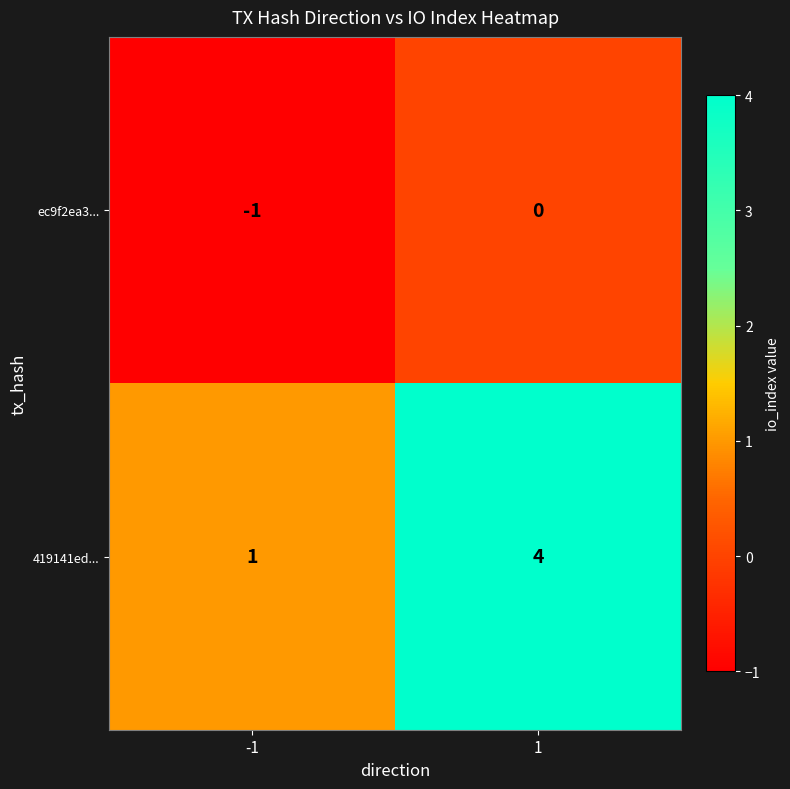

Is it true that 419141ed... equals 7 at 1?

False